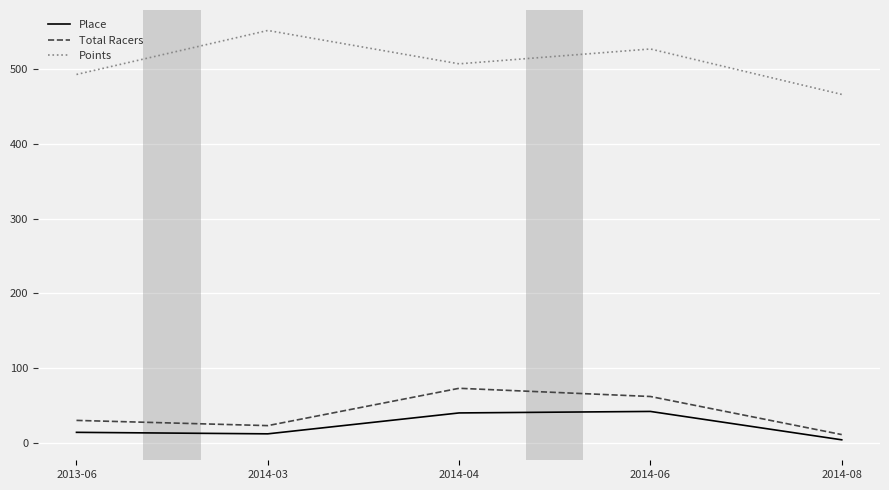

Where is the first local maximum for Points?

2014-03